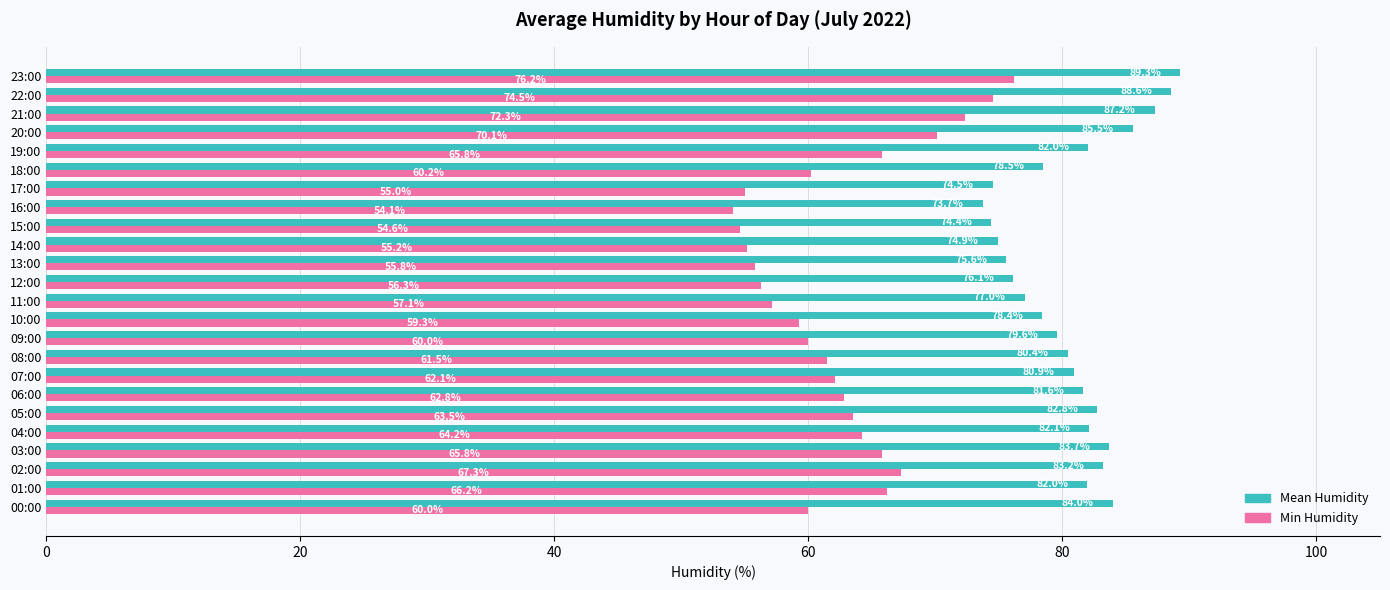

What is the total value across all series at 13:00?

131.4